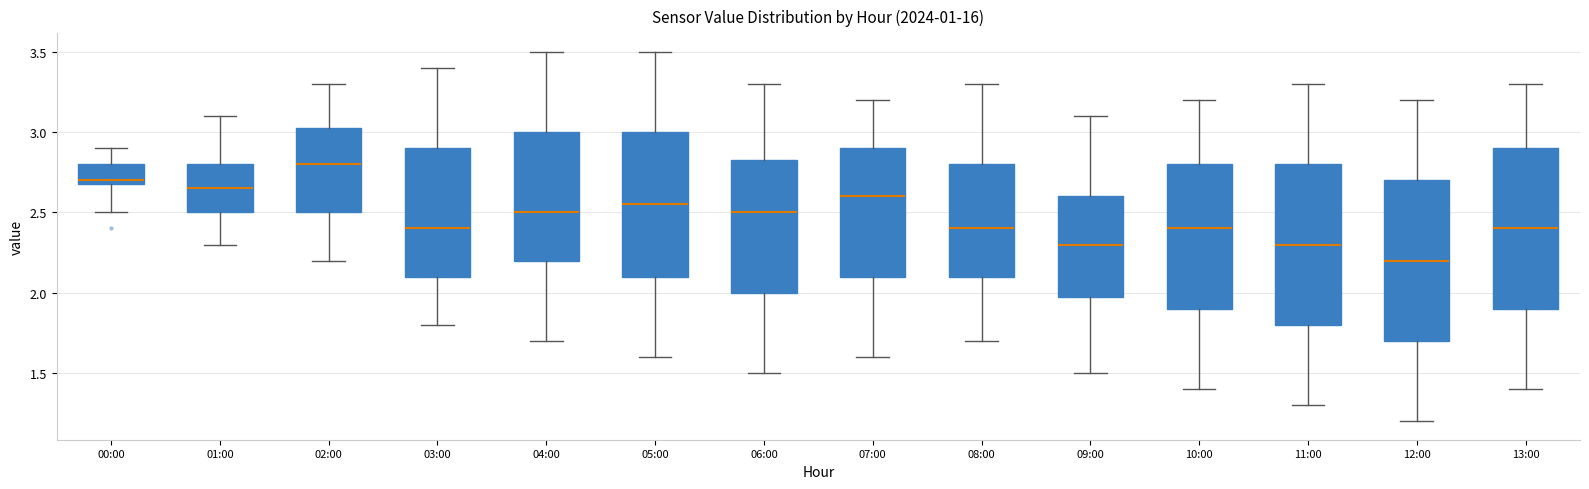

Which box has the highest median line?

02:00